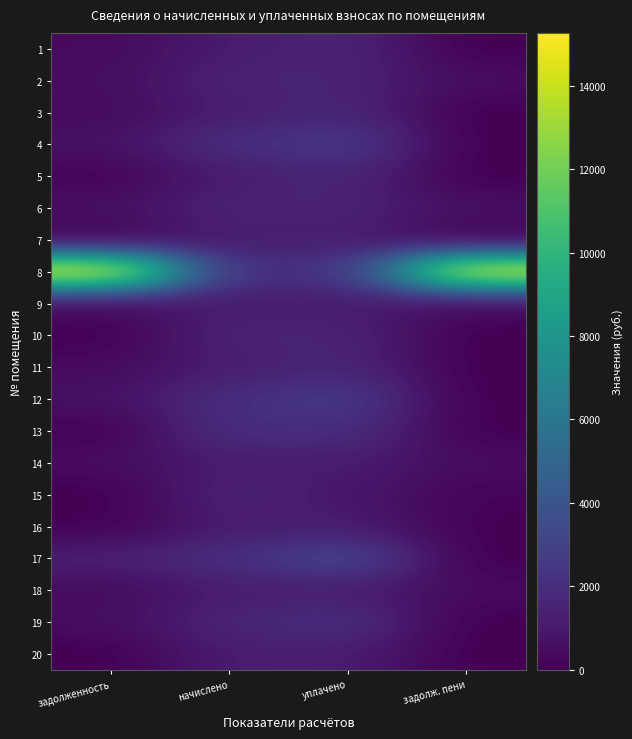

At уплачено, list the series in order from largest to smallest.

17, 12, 4, 8, 19, 13, 3, 11, 5, 1, 10, 2, 6, 7, 20, 18, 16, 14, 9, 15